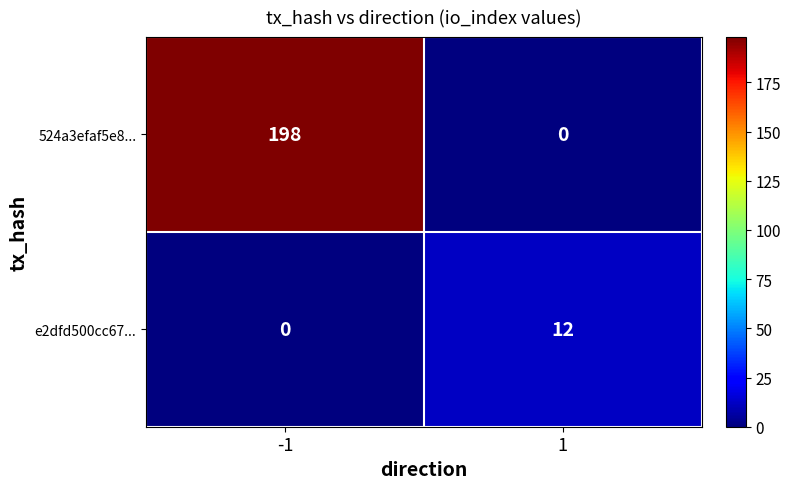

What is the highest value of the 524a3efaf5e8... series?

198